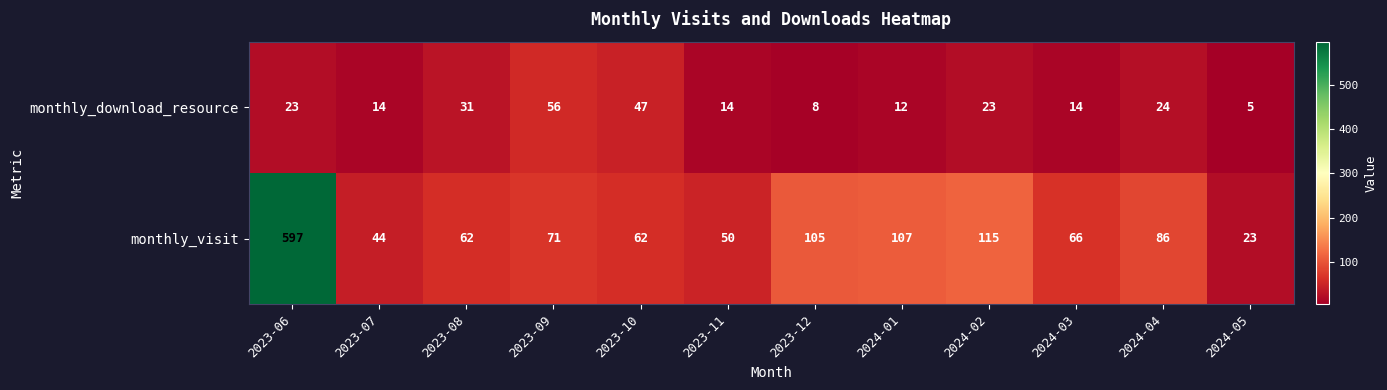

What is the sum of the monthly_download_resource values at 2023-09 and 2023-07?

70